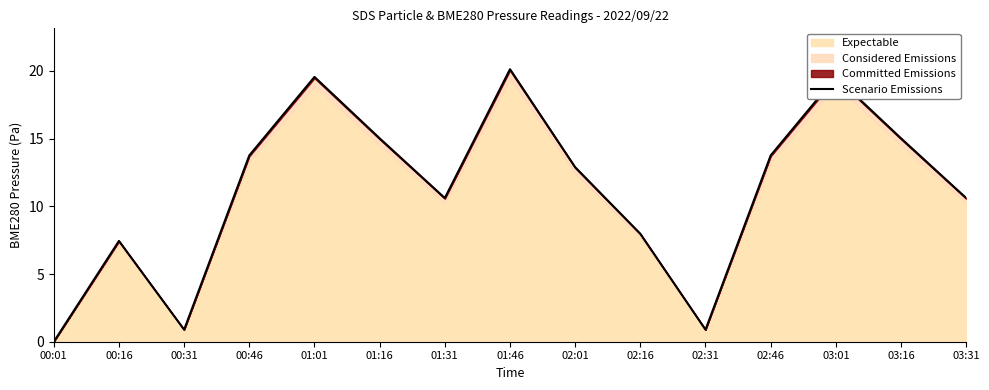

What is the value of the 14th point from the left?

15.0